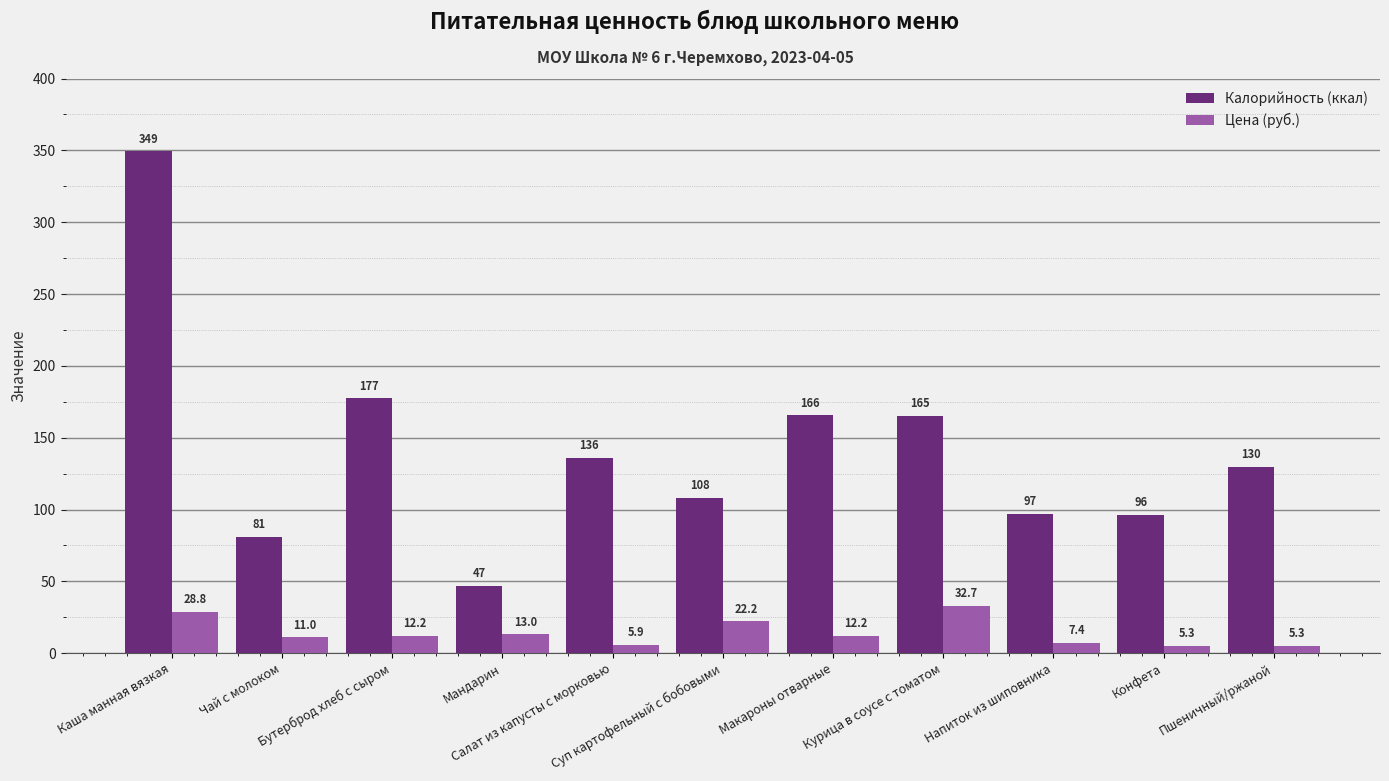

Where does the Калорийность (ккал) series first go above 129?

Каша манная вязкая